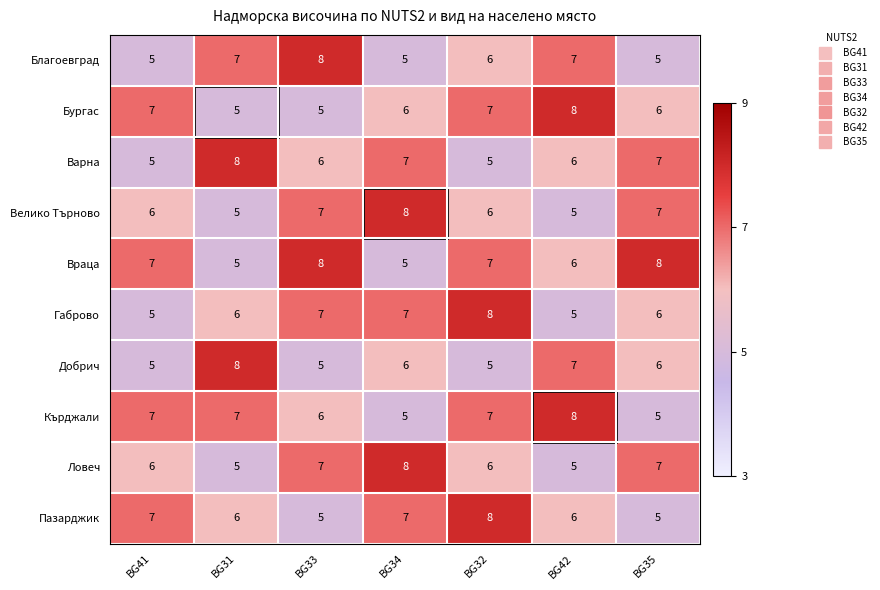

What is the approximate value of Враца at BG35?

8